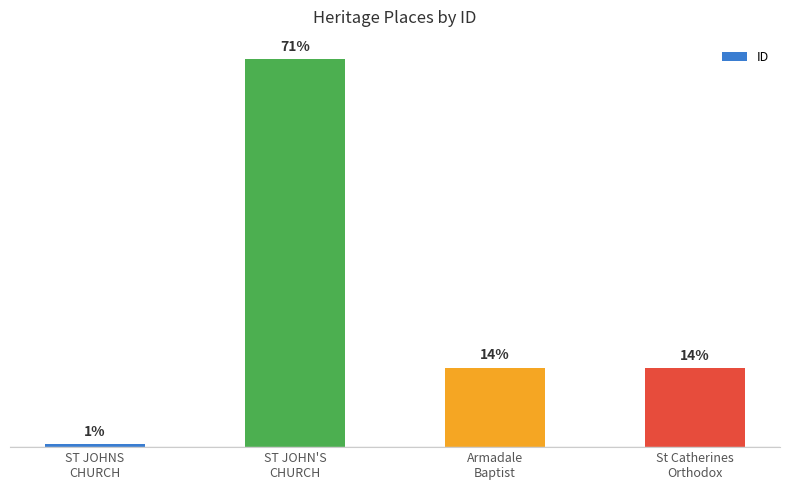

Which has a higher value, ST JOHN'S
CHURCH or ST JOHNS
CHURCH?

ST JOHN'S
CHURCH